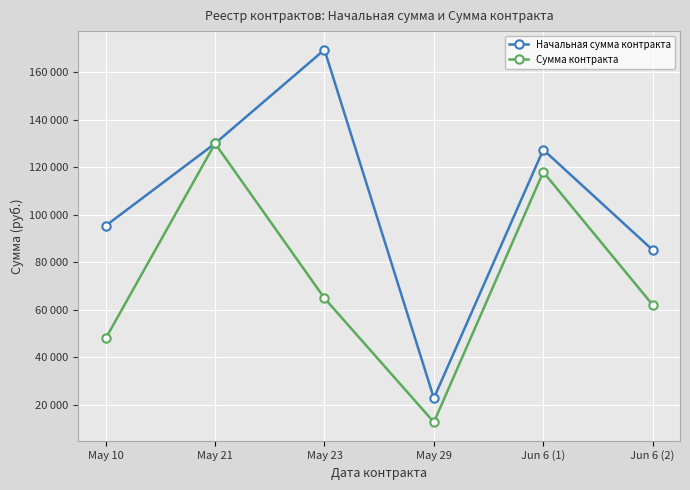

List the series in order of their overall mean, lowest first.

Сумма контракта, Начальная сумма контракта